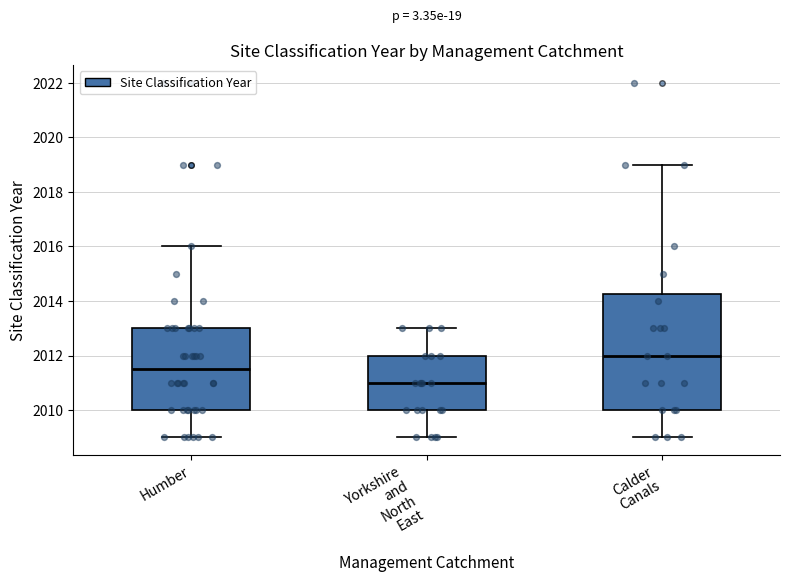

Which box is the tallest, from its lower edge to its upper edge?

Calder Canals